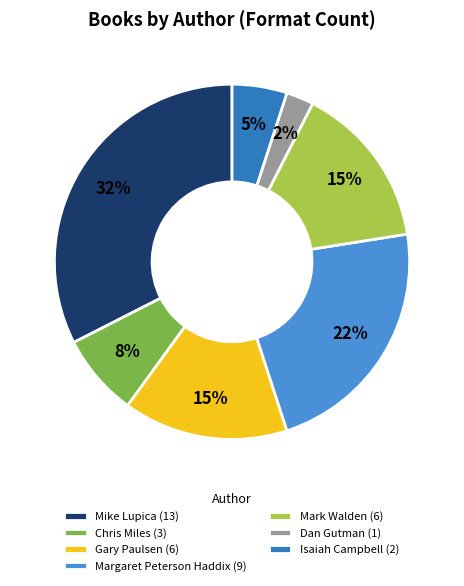

Between Mike Lupica (13) and Gary Paulsen (6), which is larger?

Mike Lupica (13)